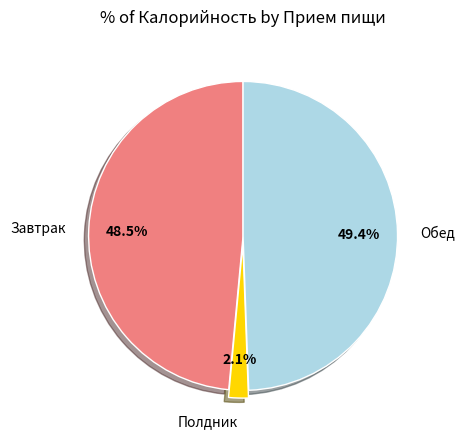

To the nearest percent, what is the difference between the largest and smallest slice percentages?

47%